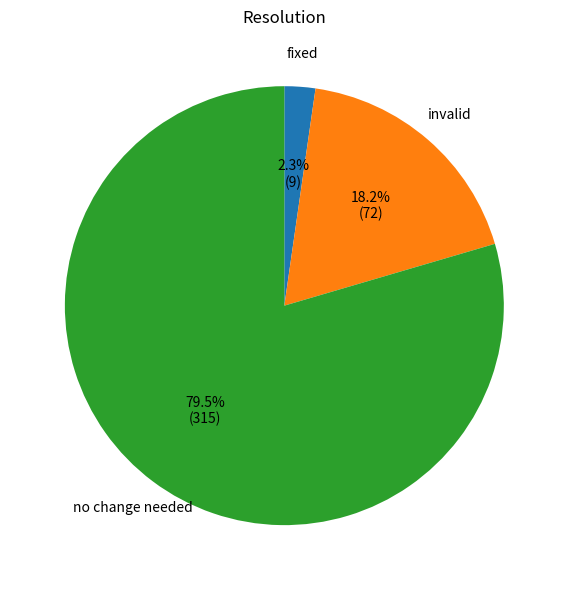

Is it true that invalid is 18% of the pie?

True